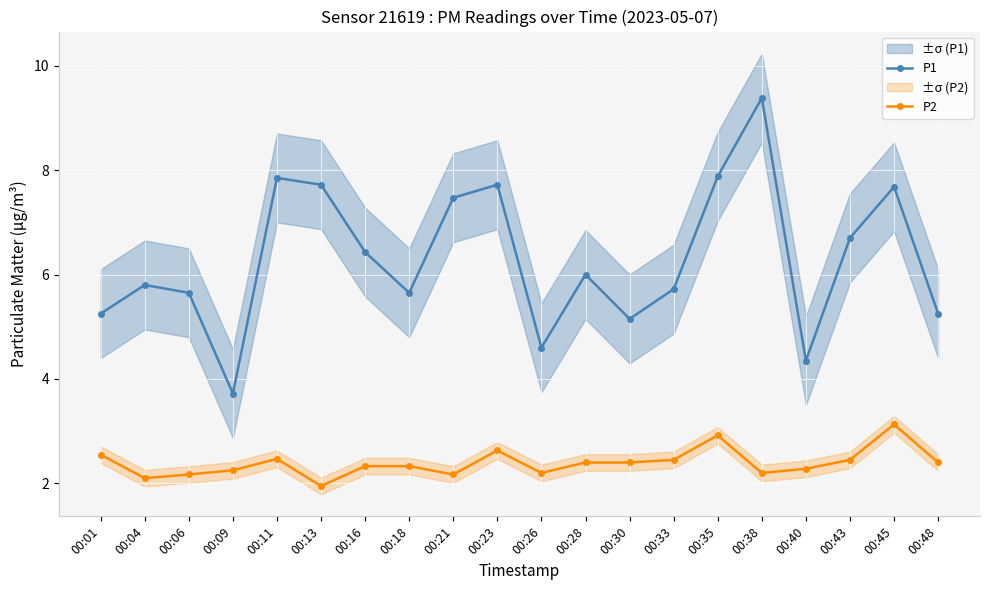

Count the number of categories in the chart.

20